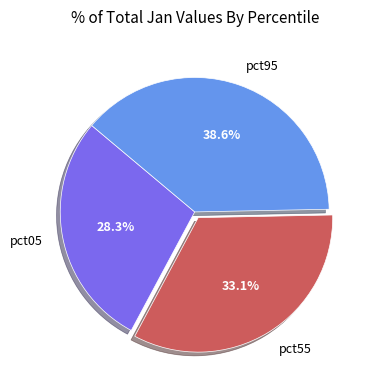

To the nearest percent, what is the average slice percentage?

33%